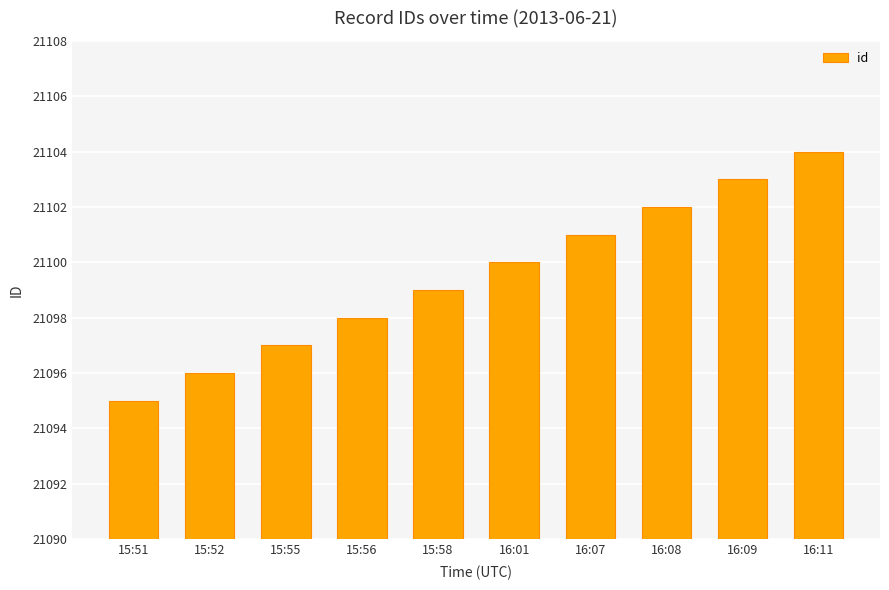

Which category has the lowest value across all series?

15:51